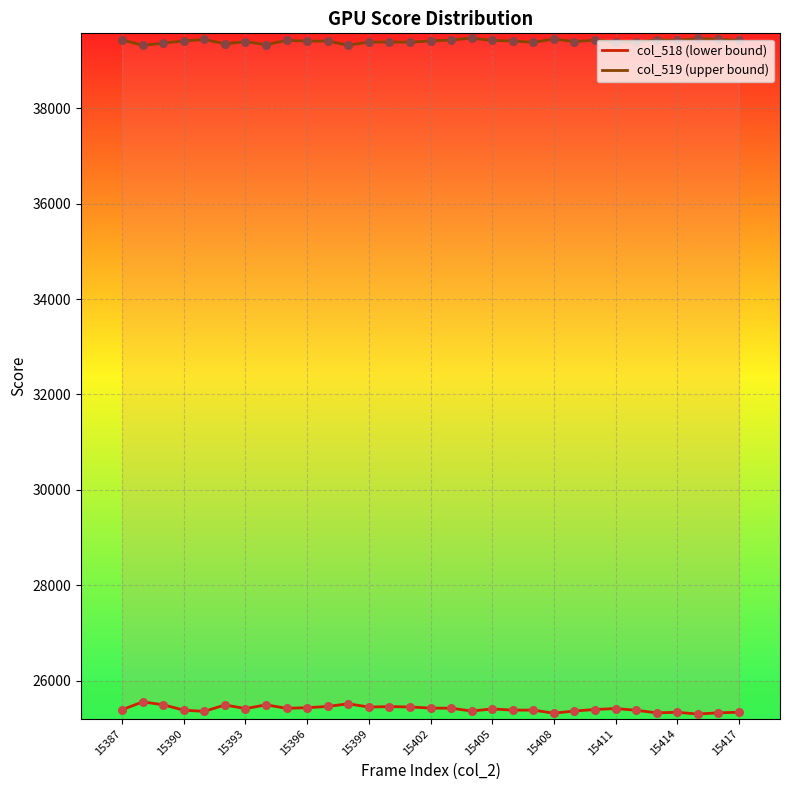

At how many categories does at least one series exceed 34485?

31